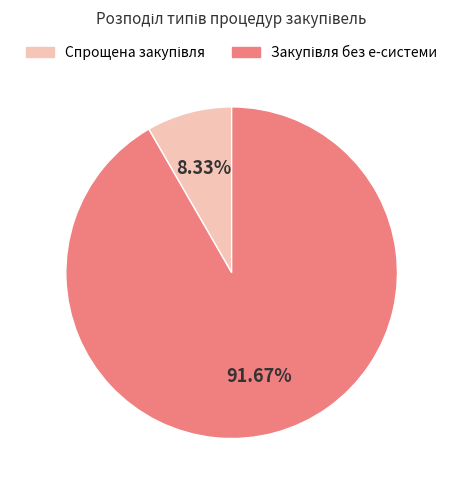

Is there any slice that represents more than half of the pie?

Yes